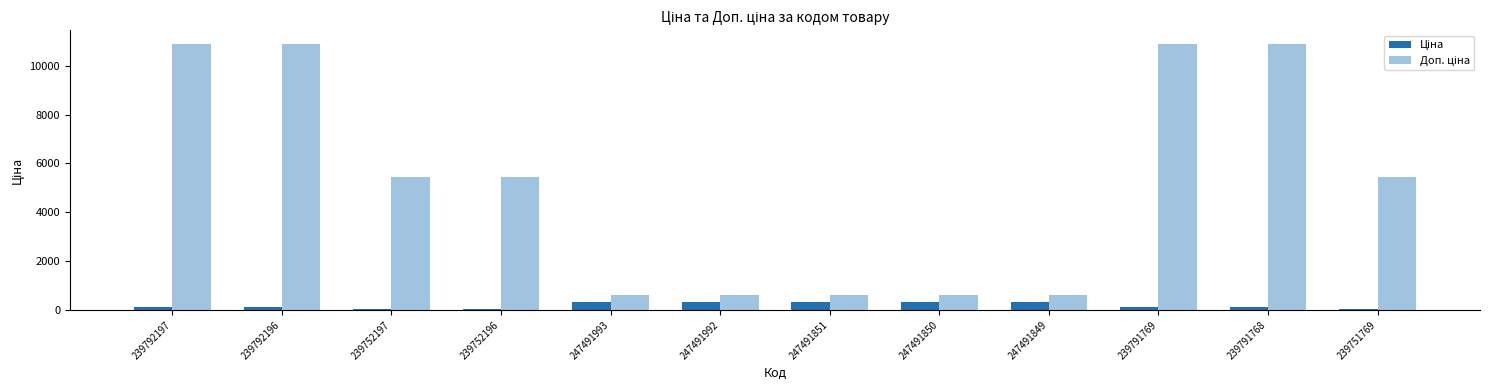

What is the greatest value displayed?

10903.0